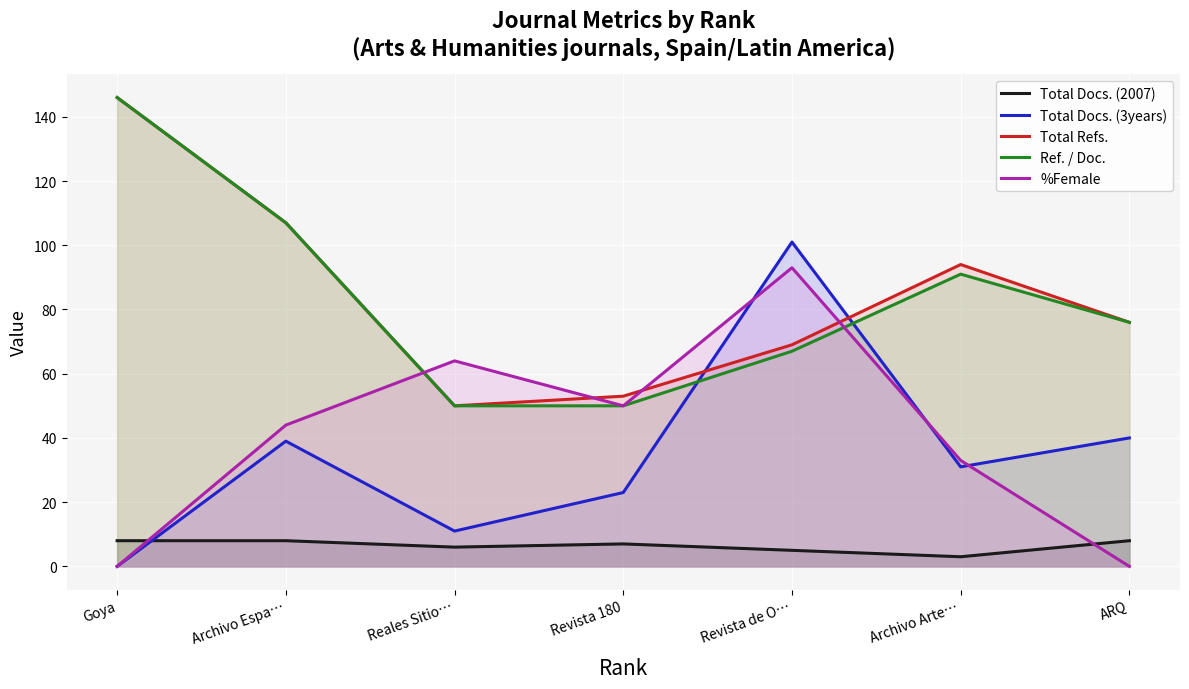

True or false: Total Docs. (2007) and Total Refs. cross at least once.

False